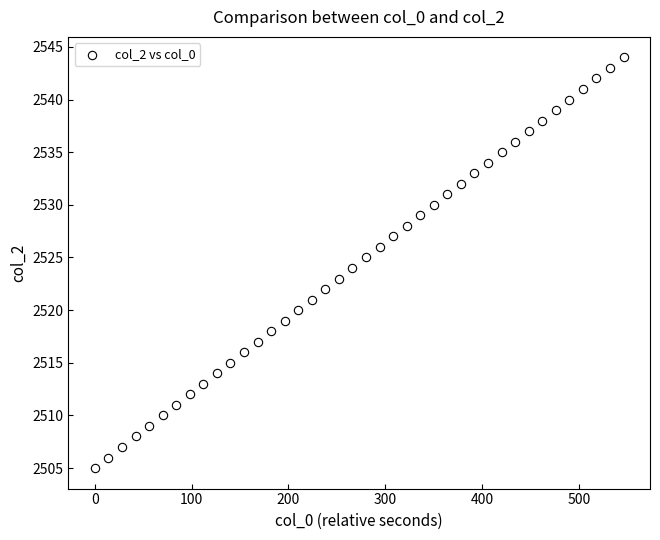

What is the range of Y values (max minus min)?

39